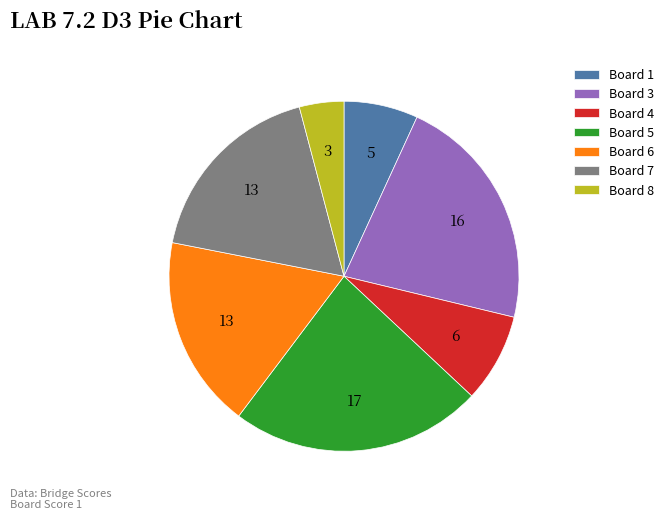

Is it true that Board 3 is 22% of the pie?

True